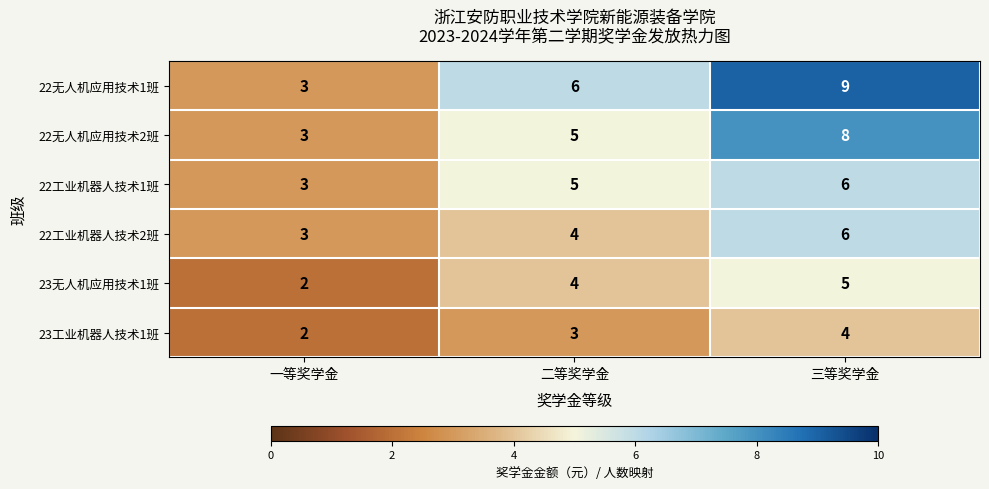

At which category does the chart reach its minimum across all series?

一等奖学金